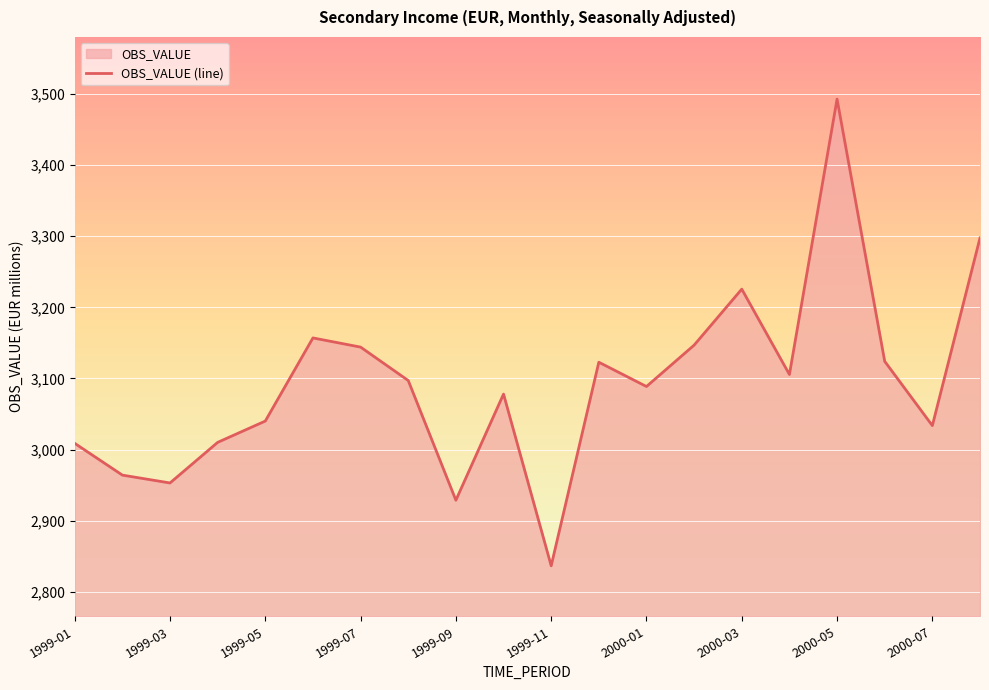

What is the difference between the maximum and minimum values?

655.8